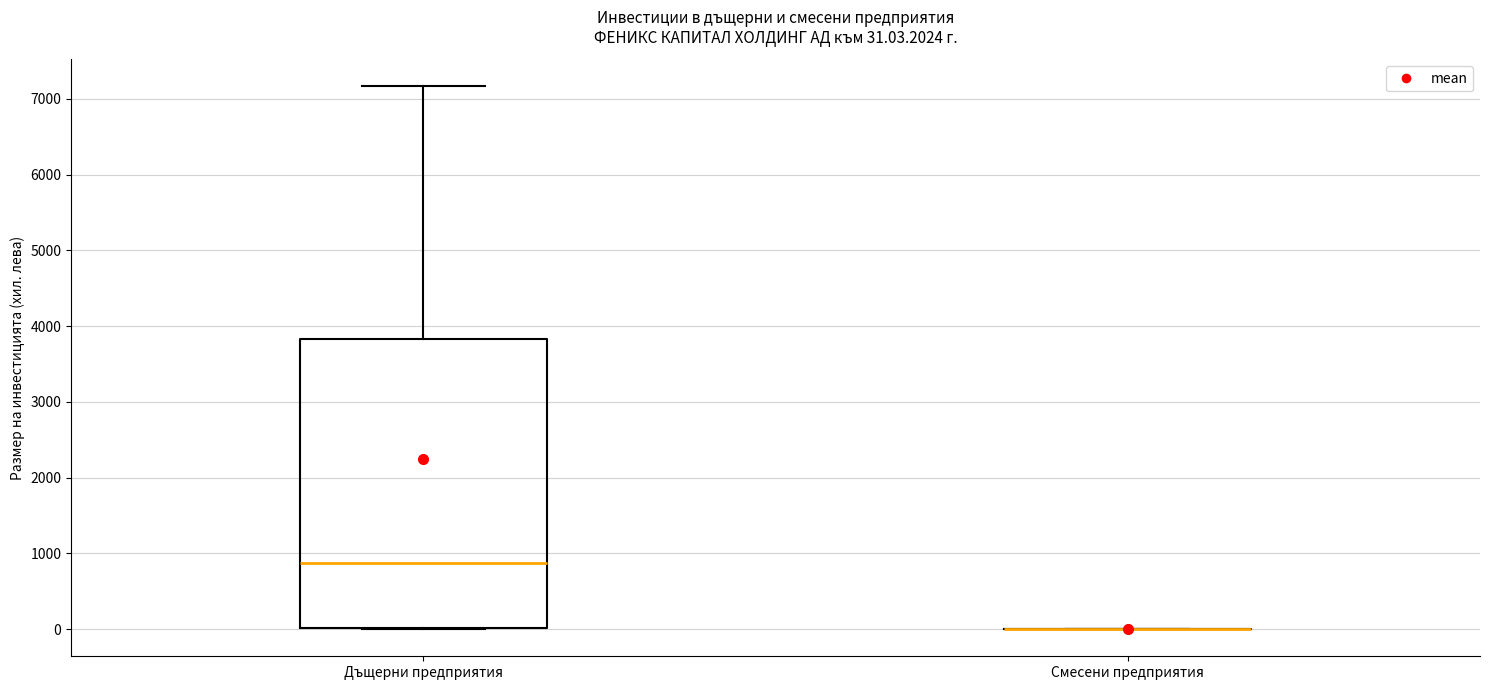

Comparing the boxes themselves (not the whiskers), which one is the tallest?

Дъщерни предприятия